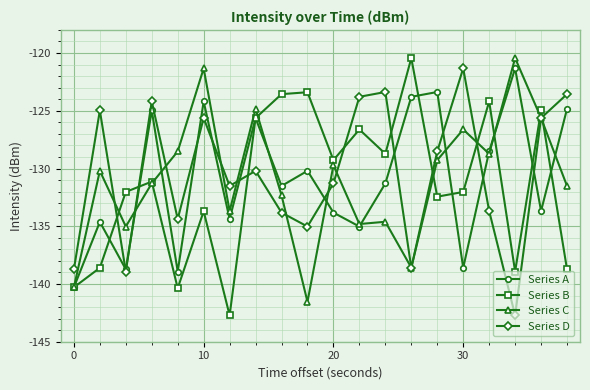

What is the difference between the maximum and second lowest values in the Series C series?

19.9